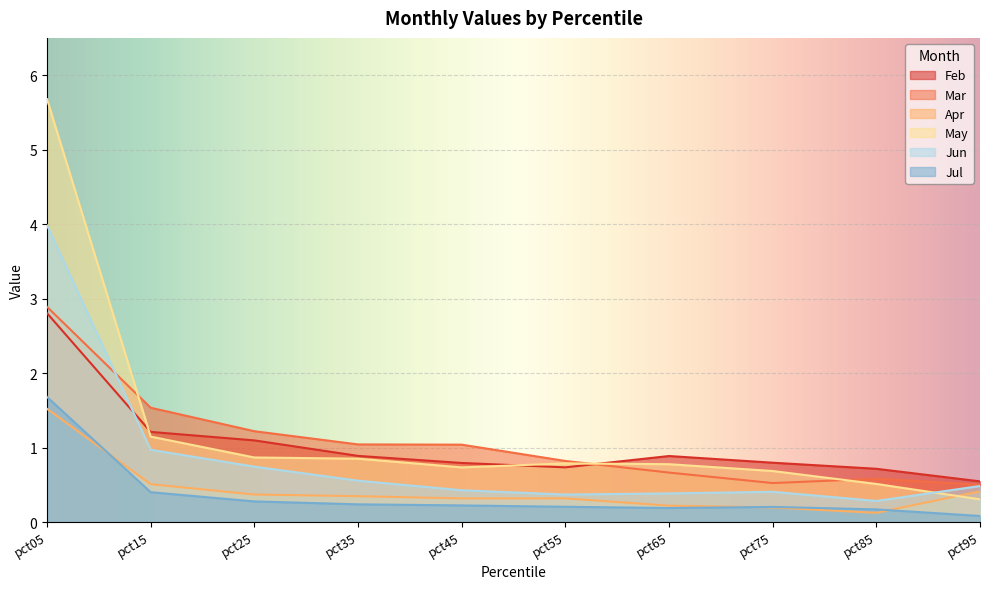

Does the chart display data point markers on the line(s)?

No